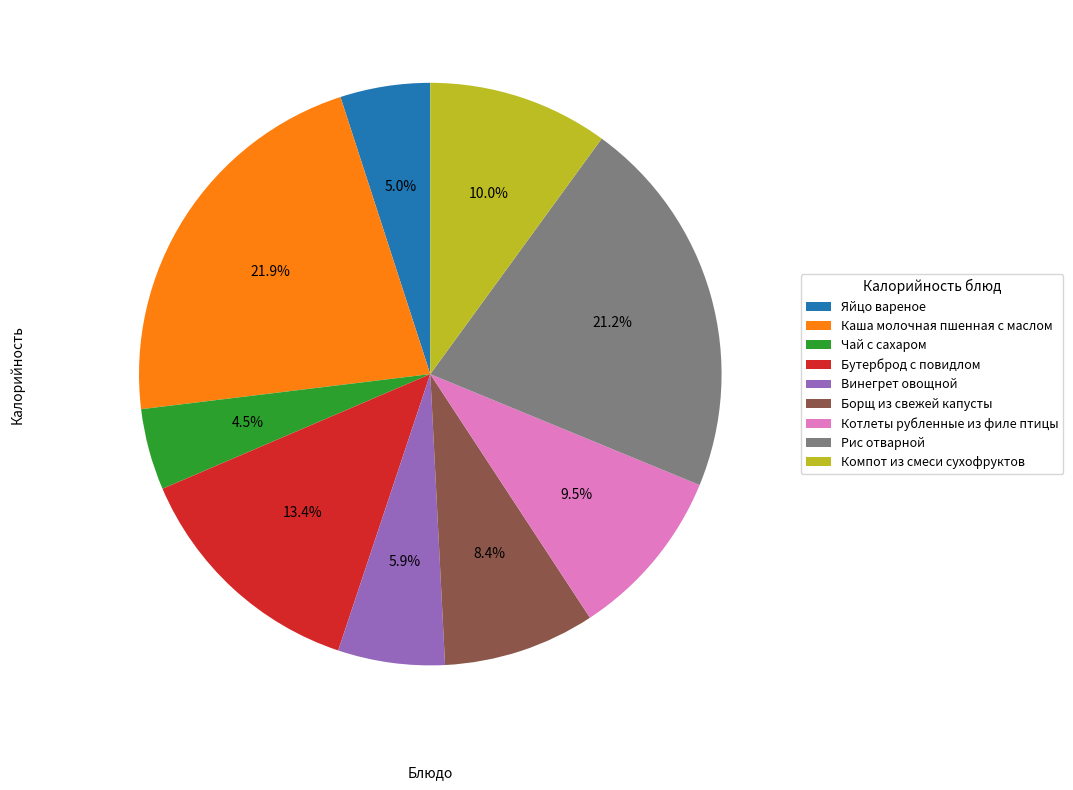

What percentage is the Винегрет овощной slice, to the nearest percent?

6%